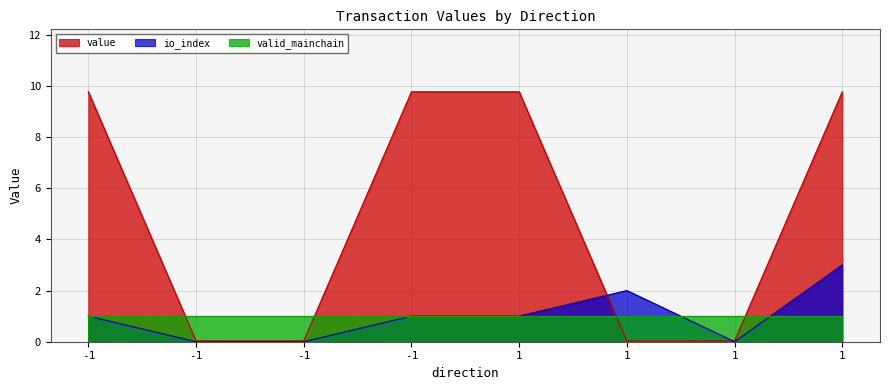

What is the spread (max minus min) of values at 1?

8.8